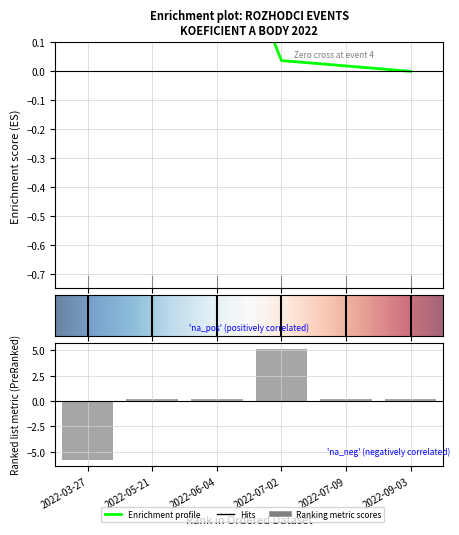

What is the minimum value shown in the chart?

-5.8